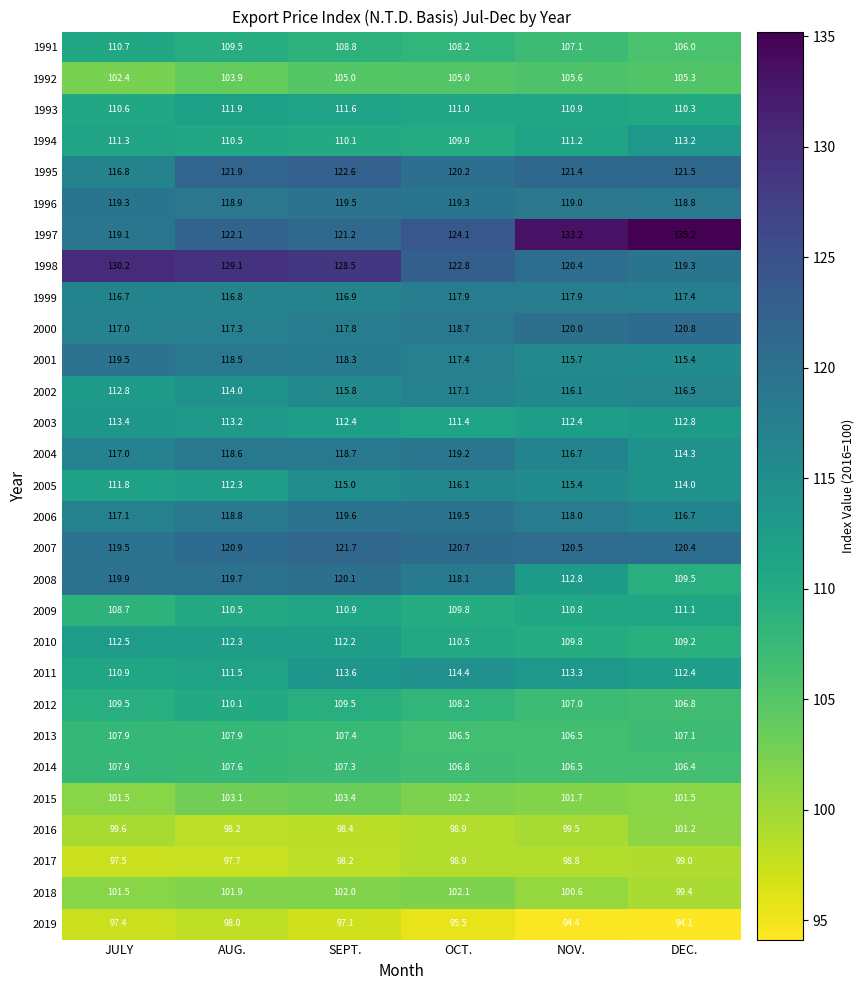

What is the spread (max minus min) of values at OCT.?

28.6